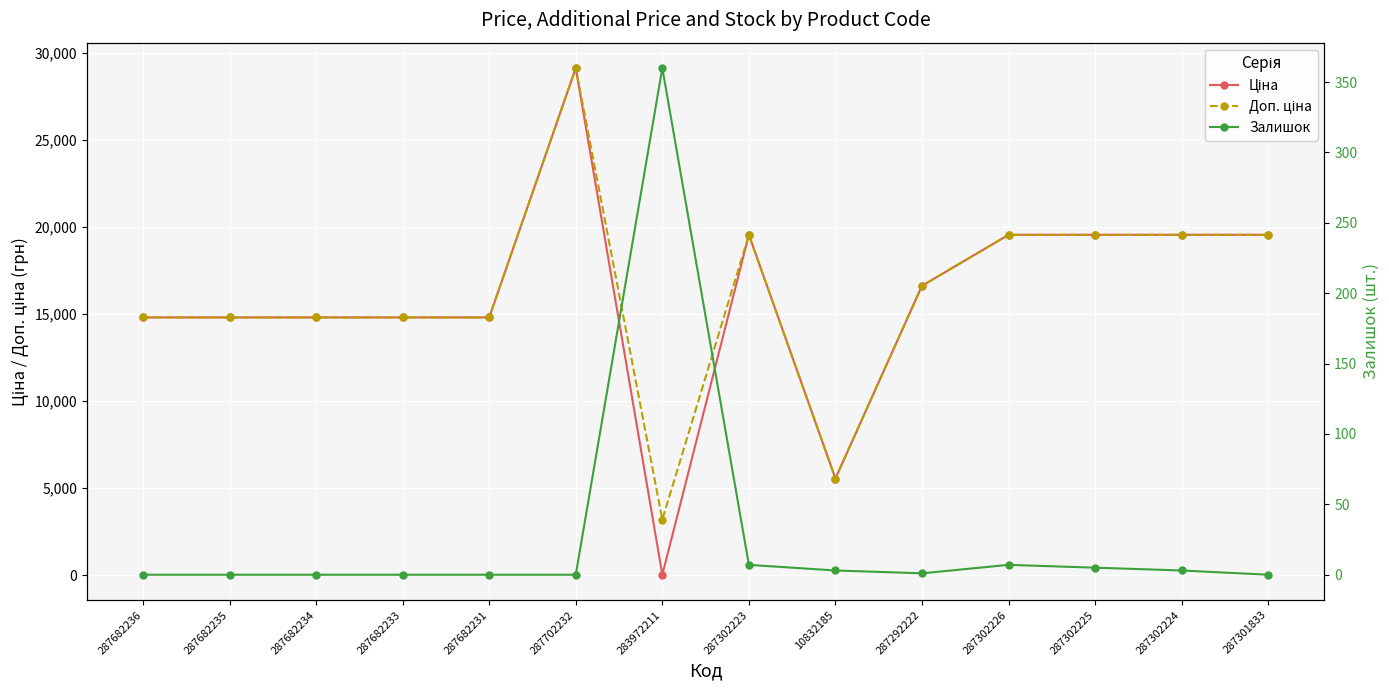

Reading right to left, transcribe all the data shown in this chart.

Ціна: 19564.9	19564.9	19564.9	19564.9	16636.8	5560.3	19564.9	32.0	29152.3	14817.6	14817.6	14817.6	14817.6	14817.6
Доп. ціна: 19564.9	19564.9	19564.9	19564.9	16636.8	5560.3	19564.9	3205.0	29152.3	14817.6	14817.6	14817.6	14817.6	14817.6
Залишок: 0.0	3.0	5.0	7.0	1.0	3.0	7.0	360.0	0.0	0.0	0.0	0.0	0.0	0.0